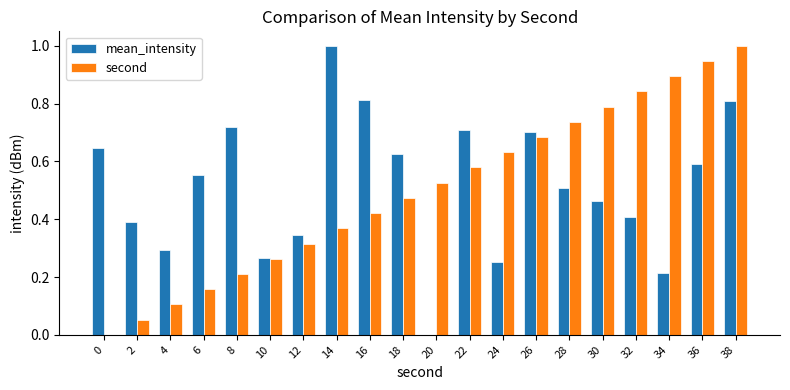

The second series shows 0.4 at 16. True or false?

True